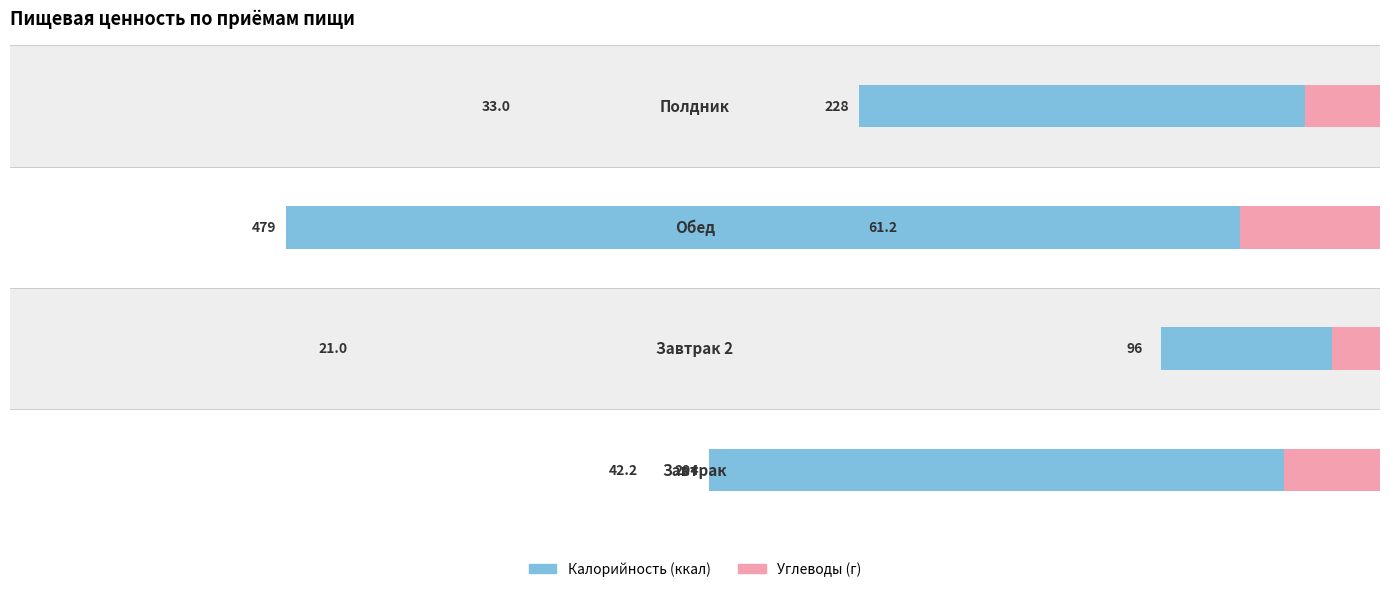

What is the greatest value displayed?

479.2